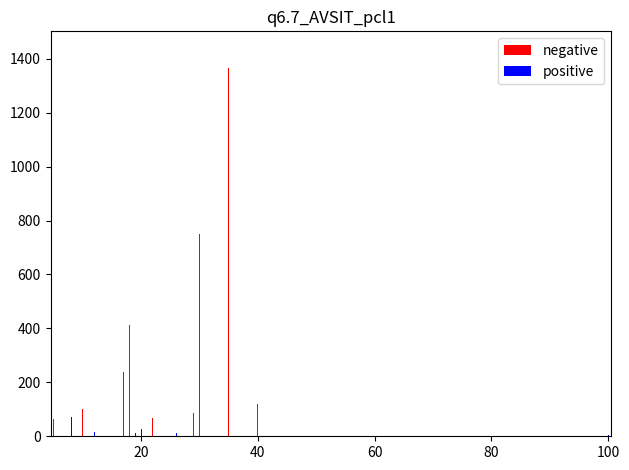

Which series has the largest total across all categories?

negative